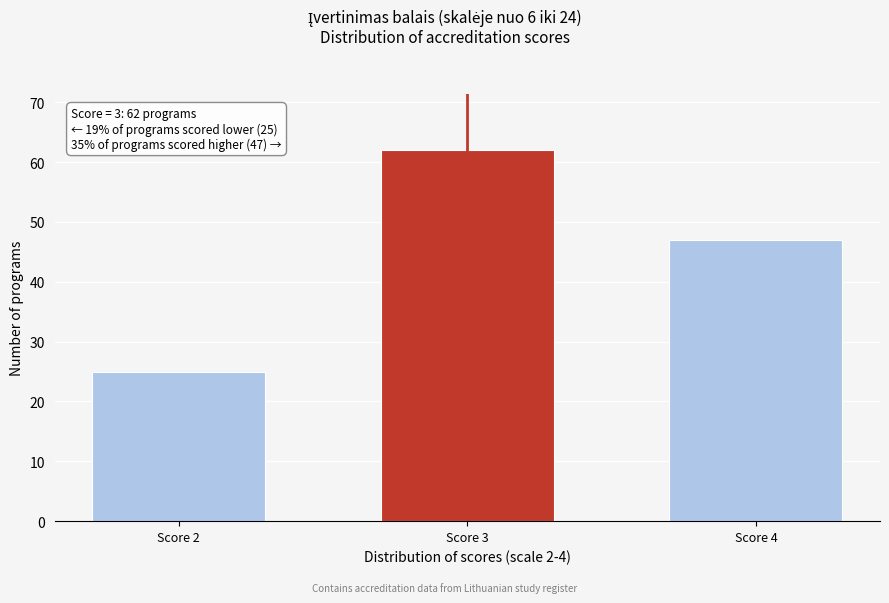

Reading left to right, transcribe all the data shown in this chart.

25	62	47